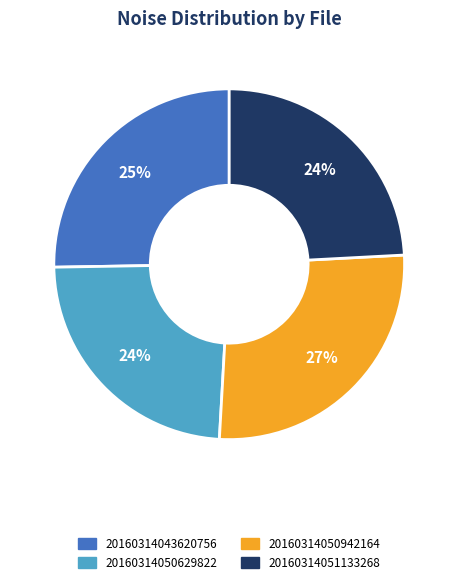

What percentage is the 20160314051133268 slice, to the nearest percent?

24%